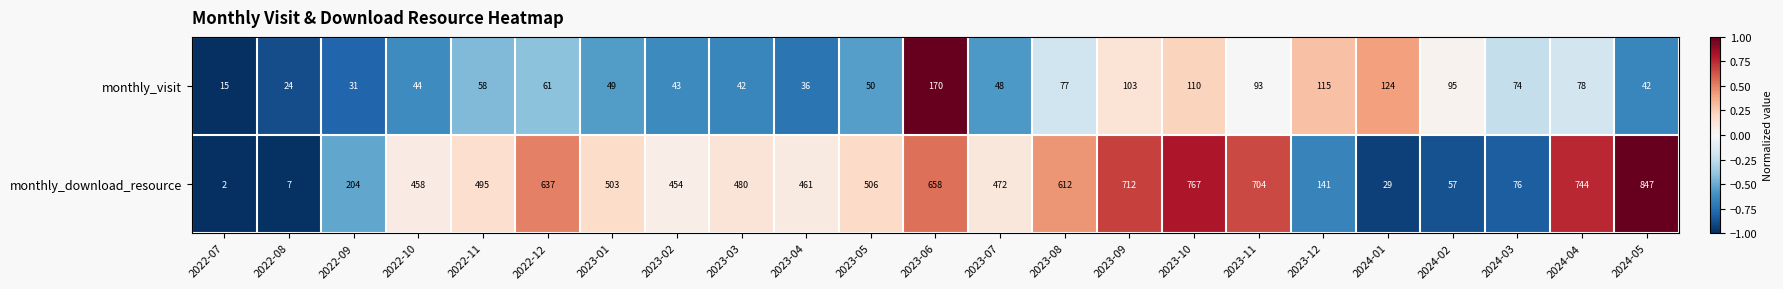

Where does the monthly_download_resource series first go above 480?

2022-11